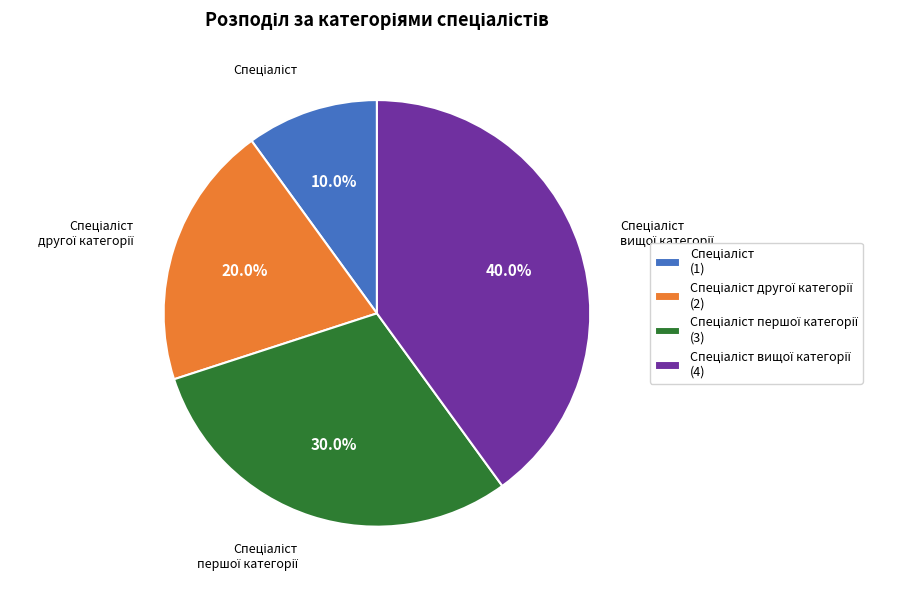

Is there a majority slice in this chart?

No